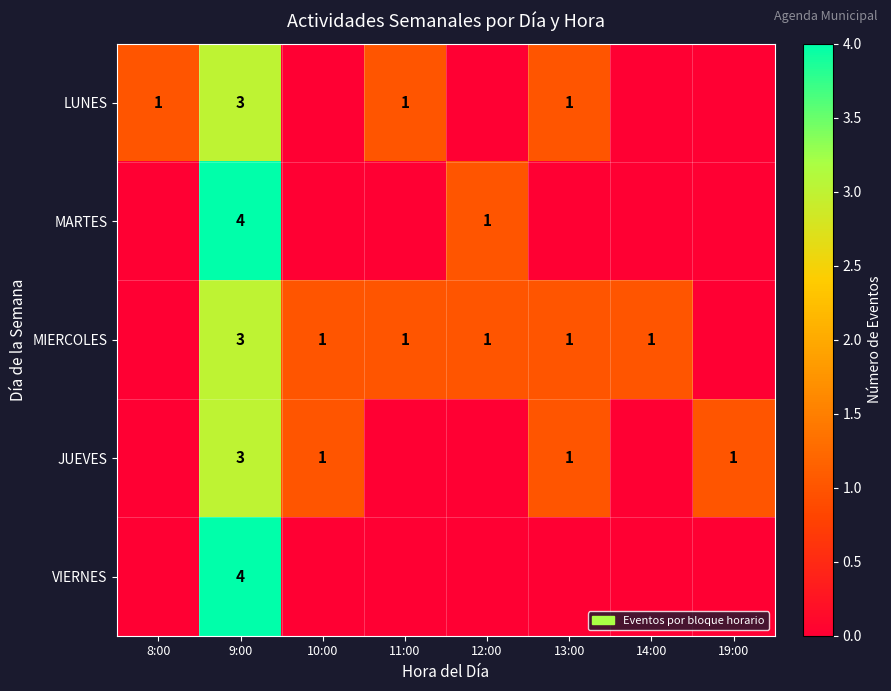

Which label corresponds to the smallest value in the chart?

10:00